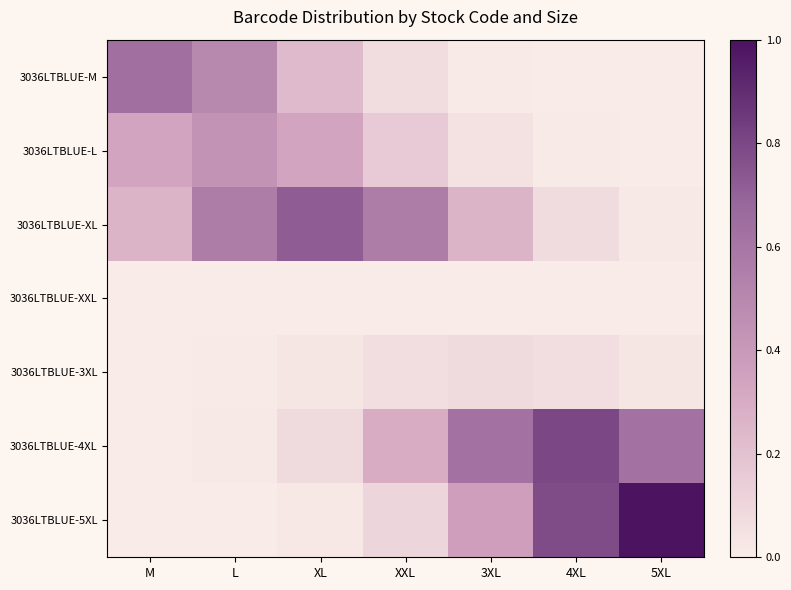

Which category has the highest value across all series?

5XL